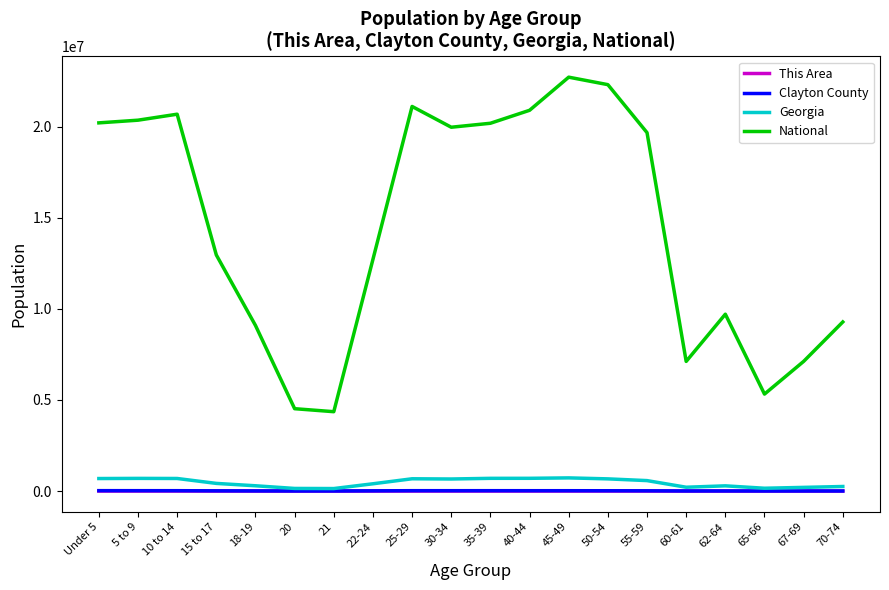

The value of National at 45-49 is 11464258. True or false?

False